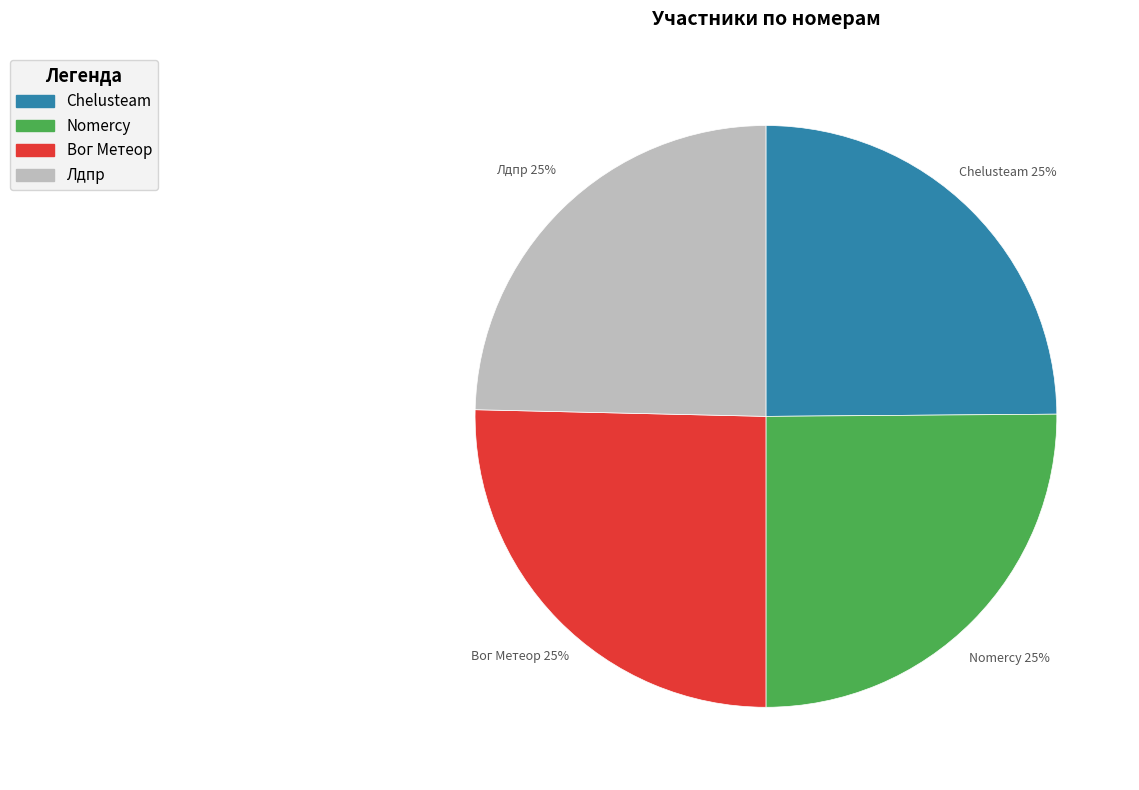

To the nearest percent, what portion does Лдпр represent?

25%